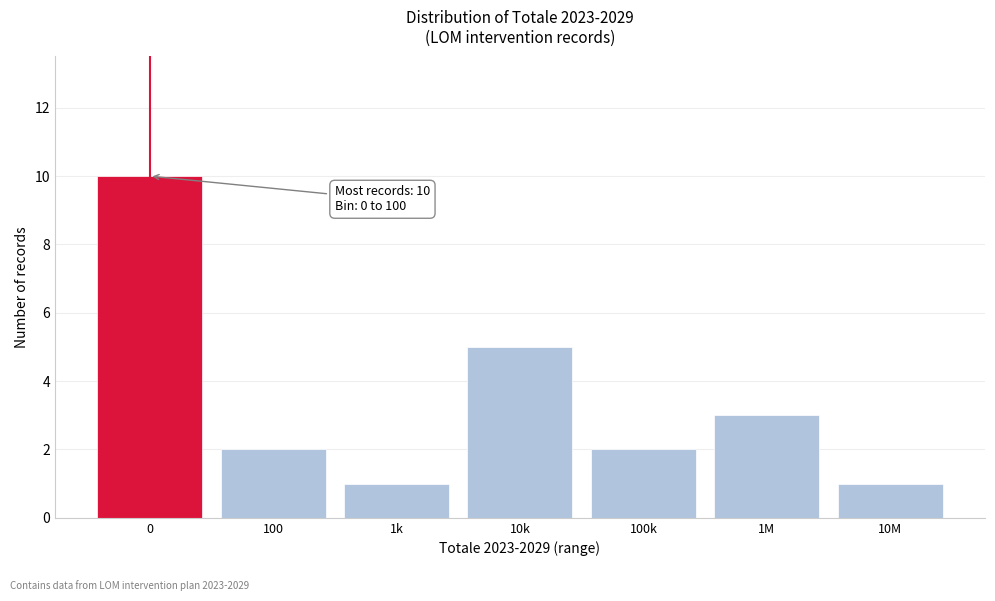

Reading left to right, list all the values displayed in this chart.

10	2	1	5	2	3	1